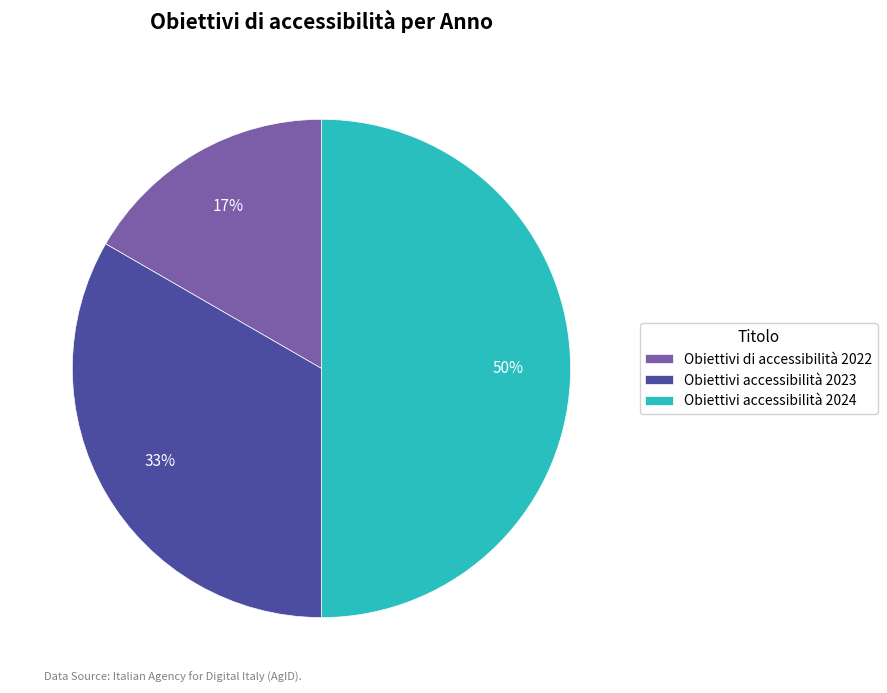

Which has a higher value, Obiettivi accessibilità 2024 or Obiettivi accessibilità 2023?

Obiettivi accessibilità 2024